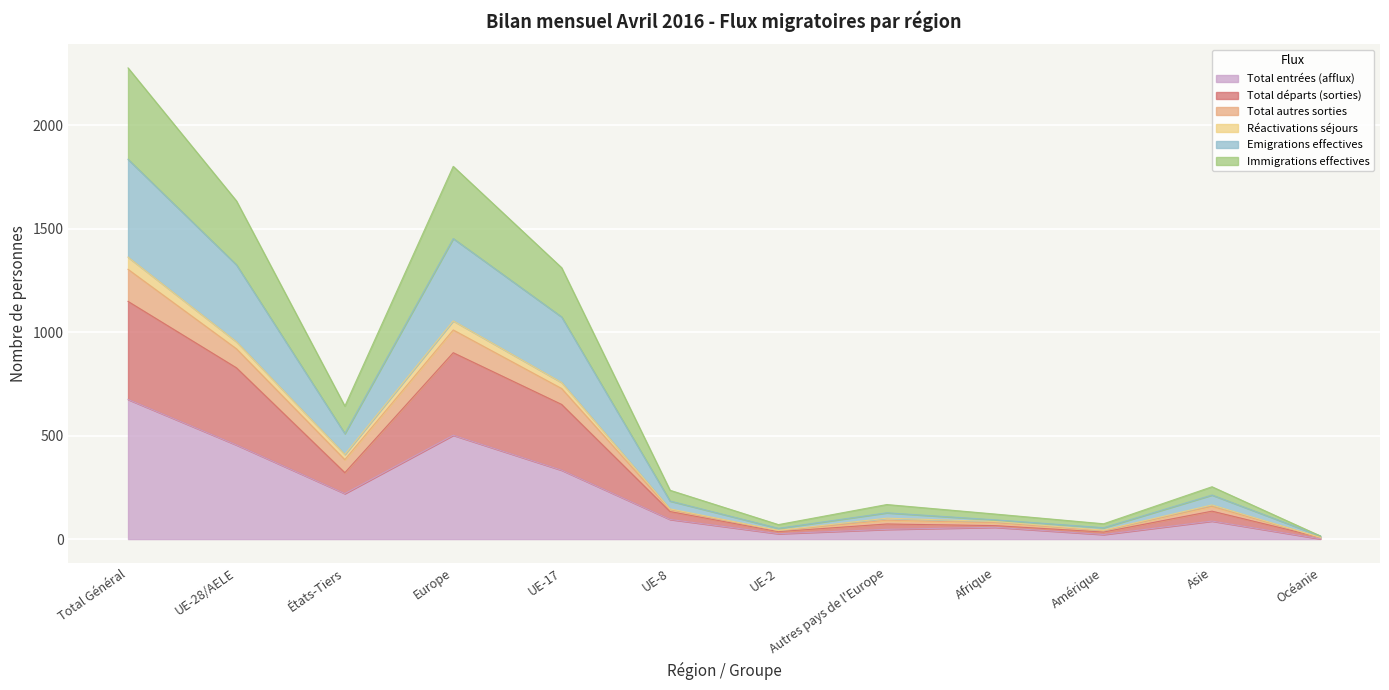

What are all the series names shown in the legend?

Total entrées (afflux), Total départs (sorties), Total autres sorties, Réactivations séjours, Emigrations effectives, Immigrations effectives